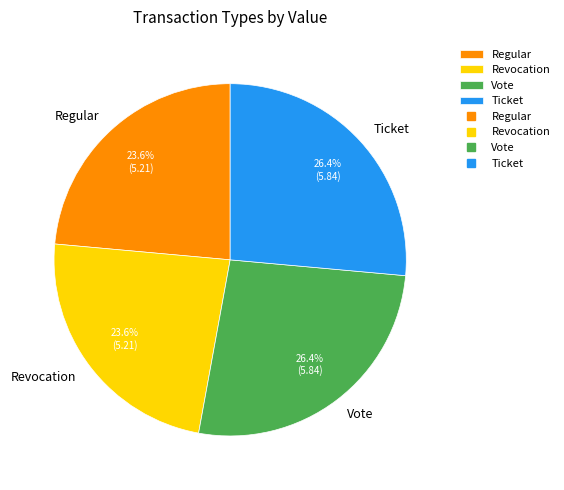

The Ticket slice represents 26% of the pie. True or false?

True